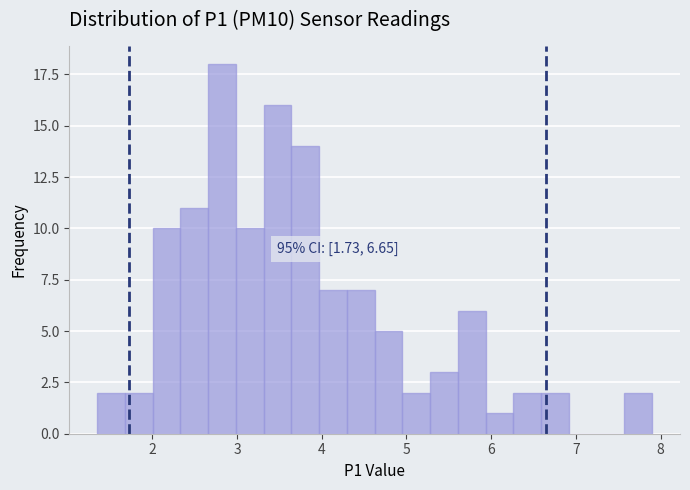

Read against the x-axis, roughly where is the centre of the tallest bar?

2.8